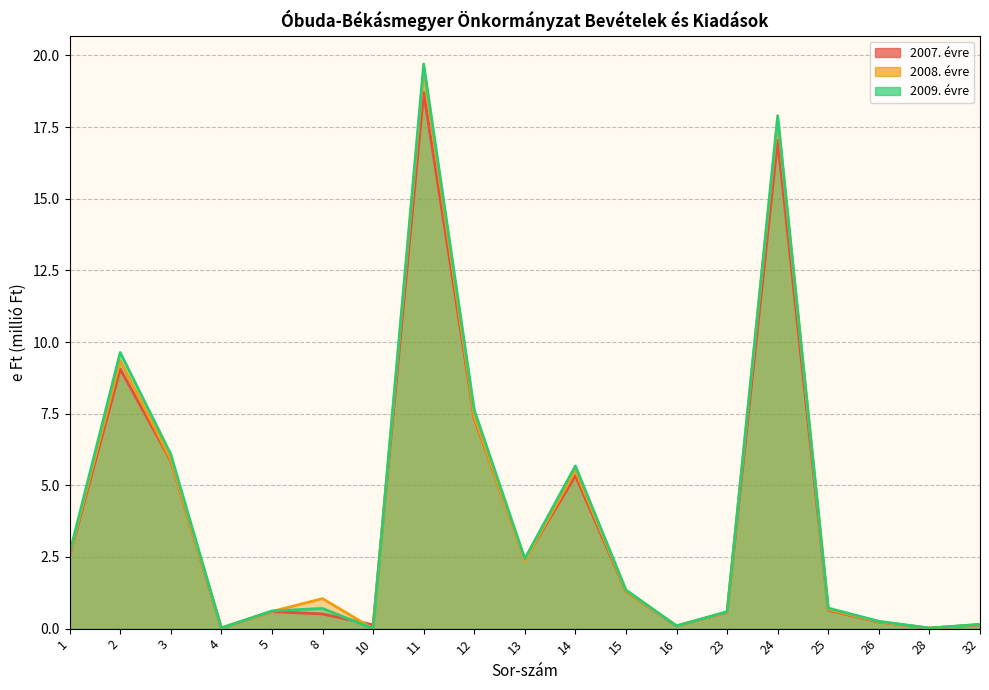

Which series has the largest range (max minus min)?

2009. évre